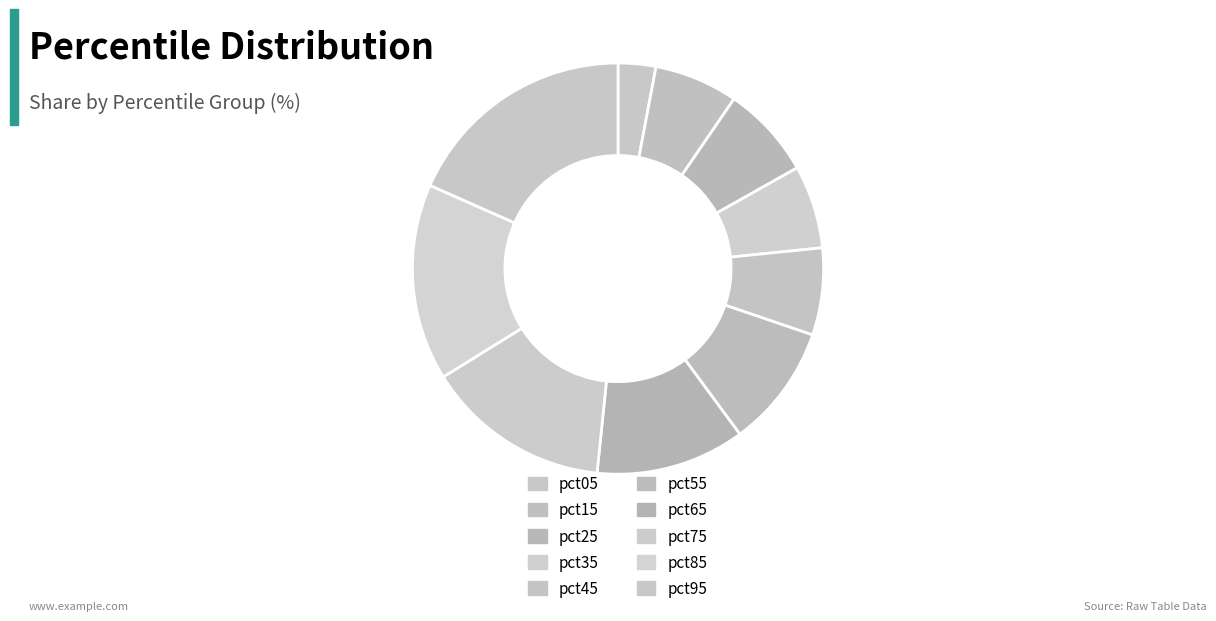

Which category has the biggest portion of the pie?

pct95